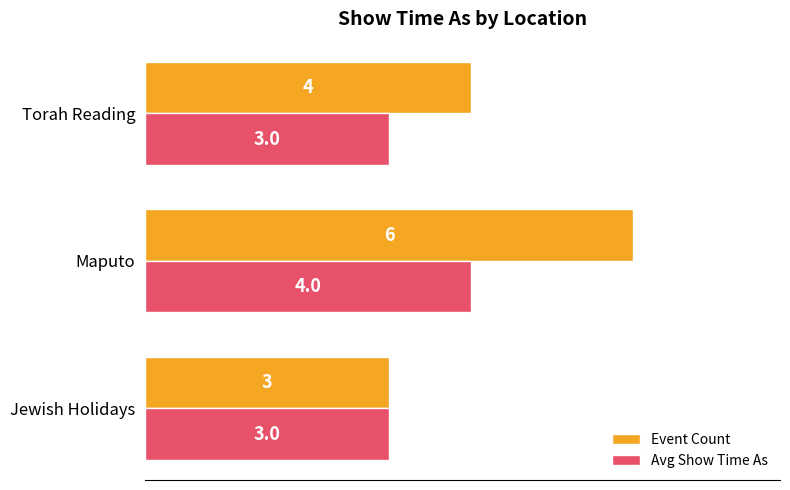

Rank the categories by Event Count value from lowest to highest.

Jewish Holidays, Torah Reading, Maputo